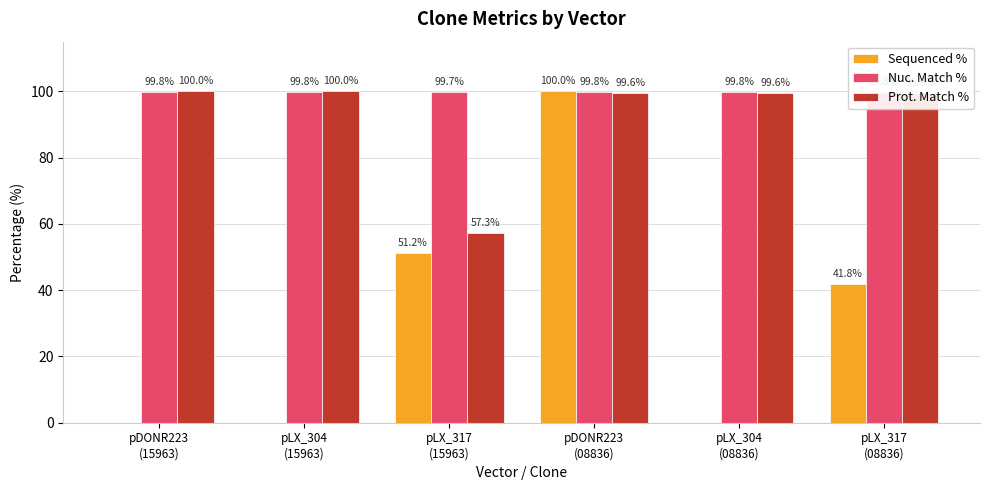

What is the highest value of the Sequenced % series?

100.0